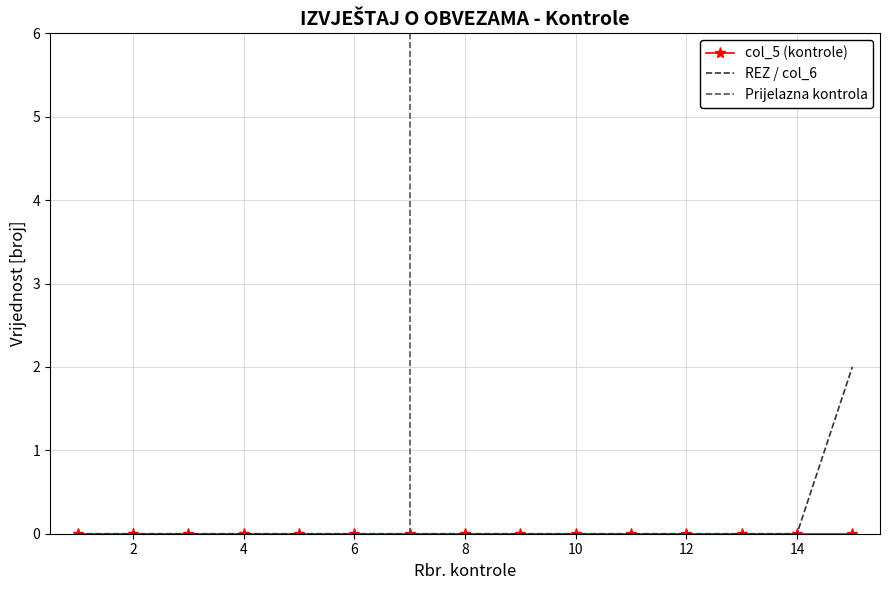

Which has a higher value, 3 or 14?

3